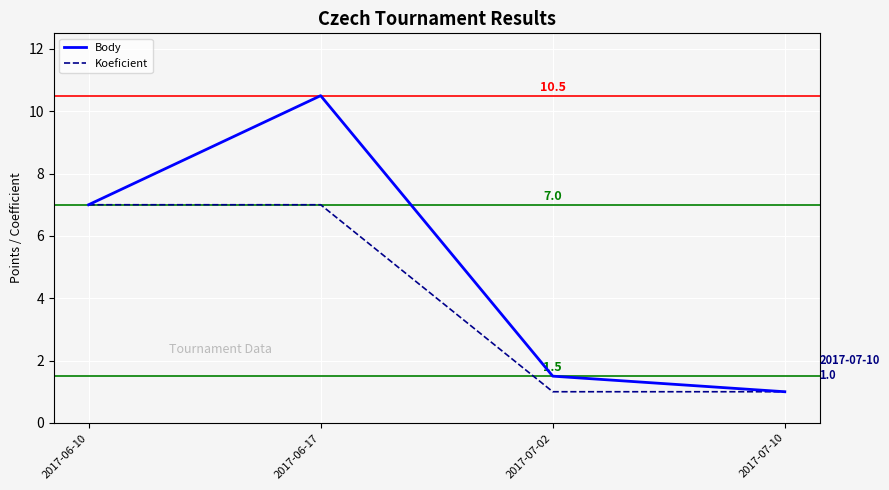

Reading right to left, what are all the values shown in this chart?

Body: 1.0	1.5	10.5	7.0
Koeficient: 1.0	1.0	7.0	7.0